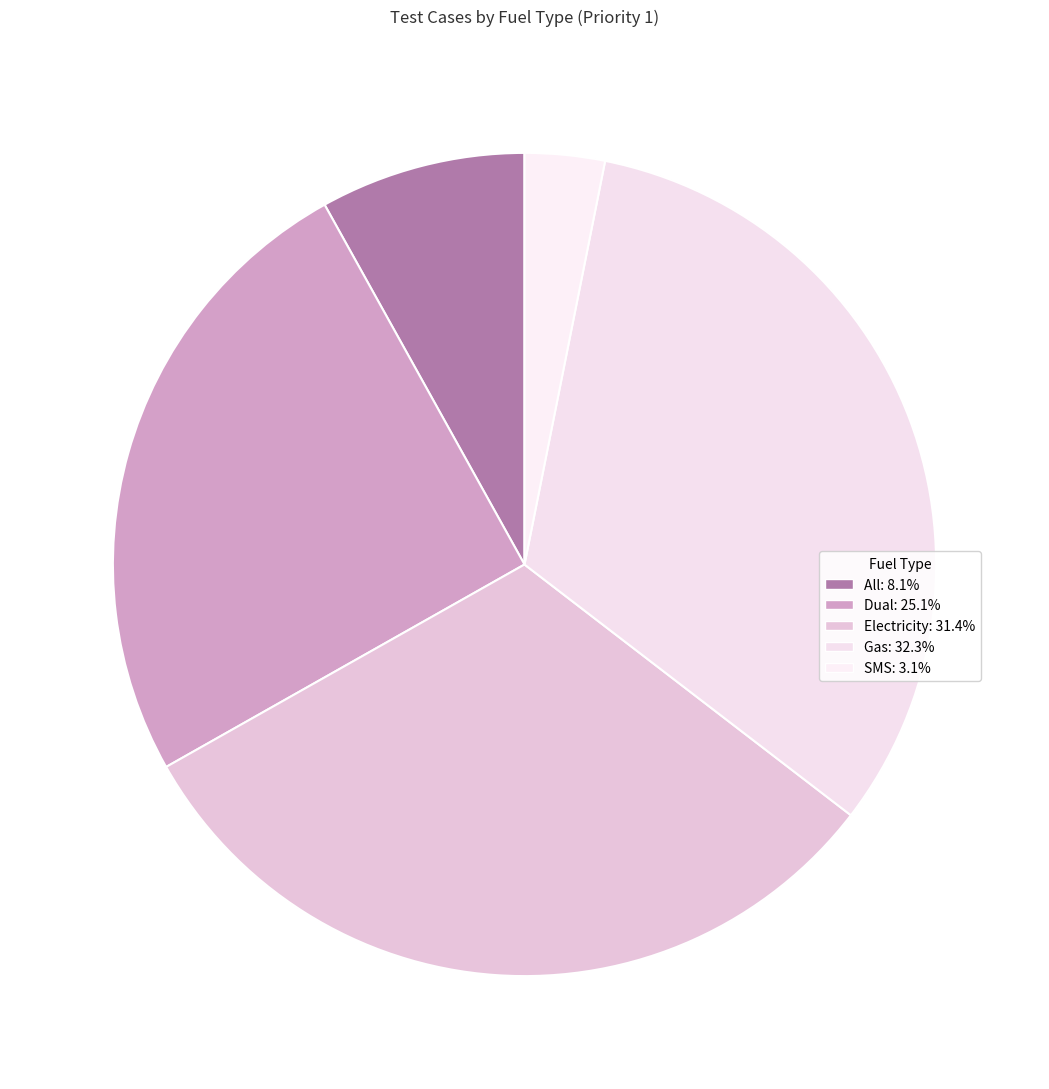

Which category has the biggest portion of the pie?

Gas